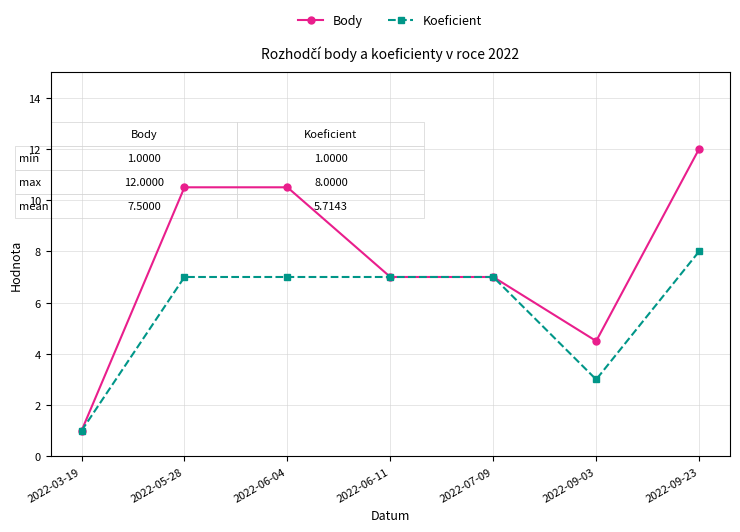

Reading right to left, list all the values displayed in this chart.

Body: 2022-09-23=12.0	2022-09-03=4.5	2022-07-09=7.0	2022-06-11=7.0	2022-06-04=10.5	2022-05-28=10.5	2022-03-19=1.0
Koeficient: 2022-09-23=8.0	2022-09-03=3.0	2022-07-09=7.0	2022-06-11=7.0	2022-06-04=7.0	2022-05-28=7.0	2022-03-19=1.0